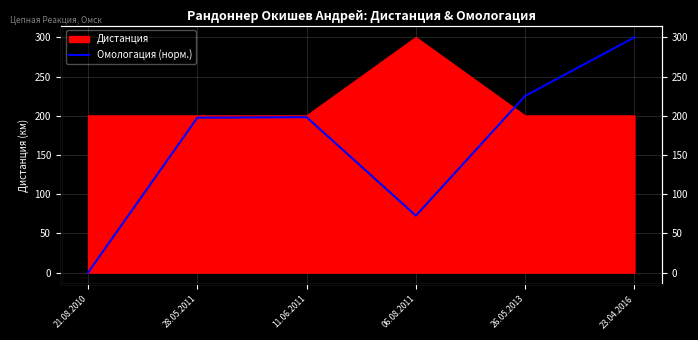

Which category has the lowest value across all series?

21.08.2010